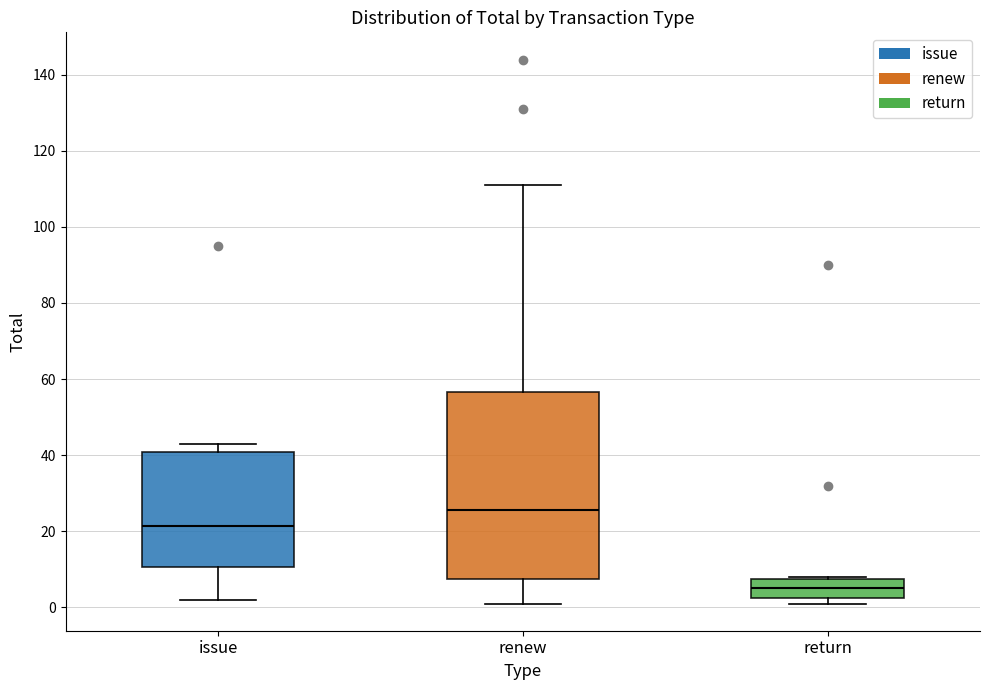

Which box has the lowest median line?

return